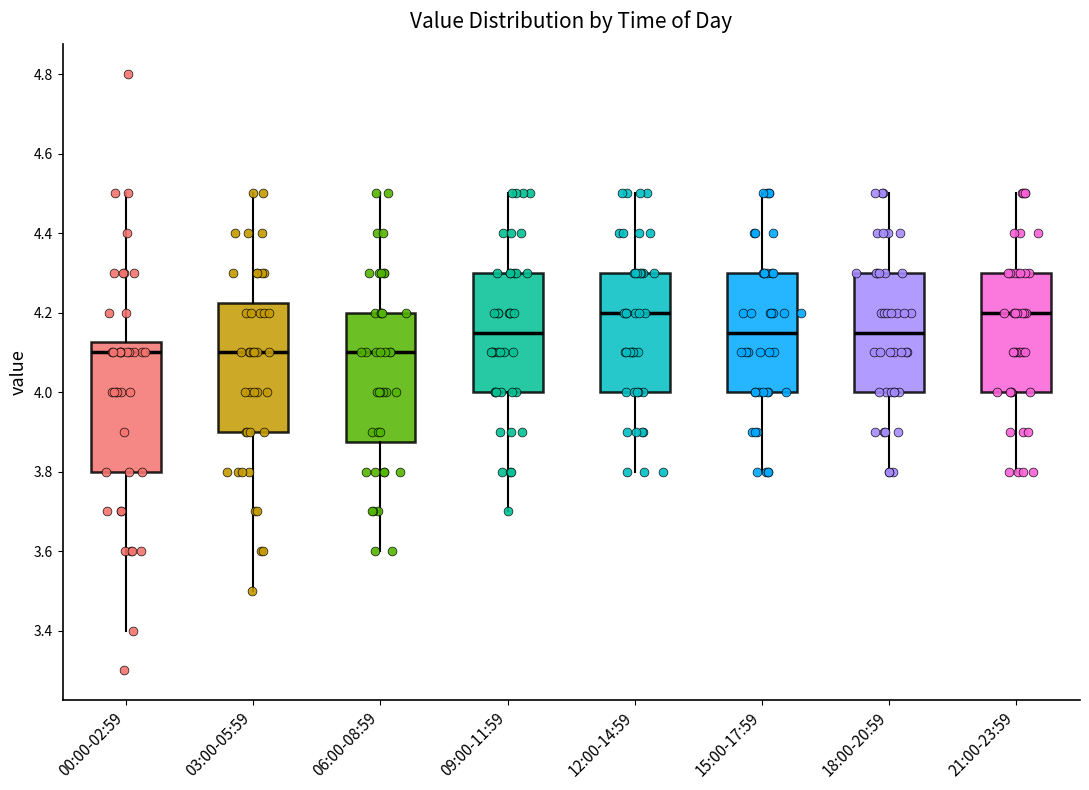

Reading left to right, read every box against the y-axis: the position of its median line, the range the box covers, and the ends of its whiskers. The values are not printed on the chart, so give them approximately, as read against the axis.

00:00-02:59: median 4.10, box 3.80 to 4.12, whiskers 3.40 to 4.50
03:00-05:59: median 4.10, box 3.90 to 4.22, whiskers 3.50 to 4.50
06:00-08:59: median 4.10, box 3.88 to 4.20, whiskers 3.60 to 4.50
09:00-11:59: median 4.16, box 4.00 to 4.30, whiskers 3.70 to 4.50
12:00-14:59: median 4.20, box 4.00 to 4.30, whiskers 3.80 to 4.50
15:00-17:59: median 4.16, box 4.00 to 4.30, whiskers 3.80 to 4.50
18:00-20:59: median 4.16, box 4.00 to 4.30, whiskers 3.80 to 4.50
21:00-23:59: median 4.20, box 4.00 to 4.30, whiskers 3.80 to 4.50